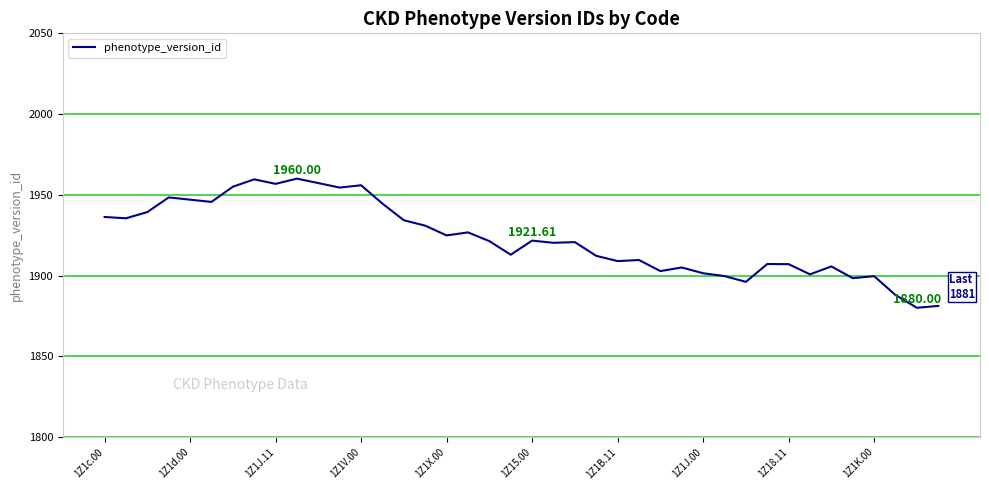

Does the chart display data point markers on the line(s)?

No